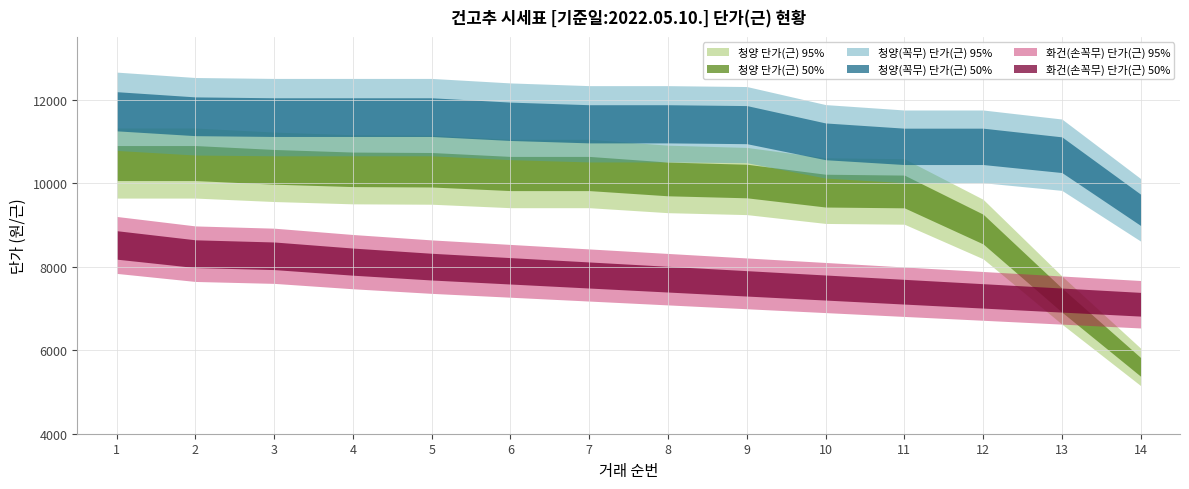

Is the value of 청양(꼭무) 단가(근) at 1 greater than the value of 청양 단가(근) at 8?

Yes